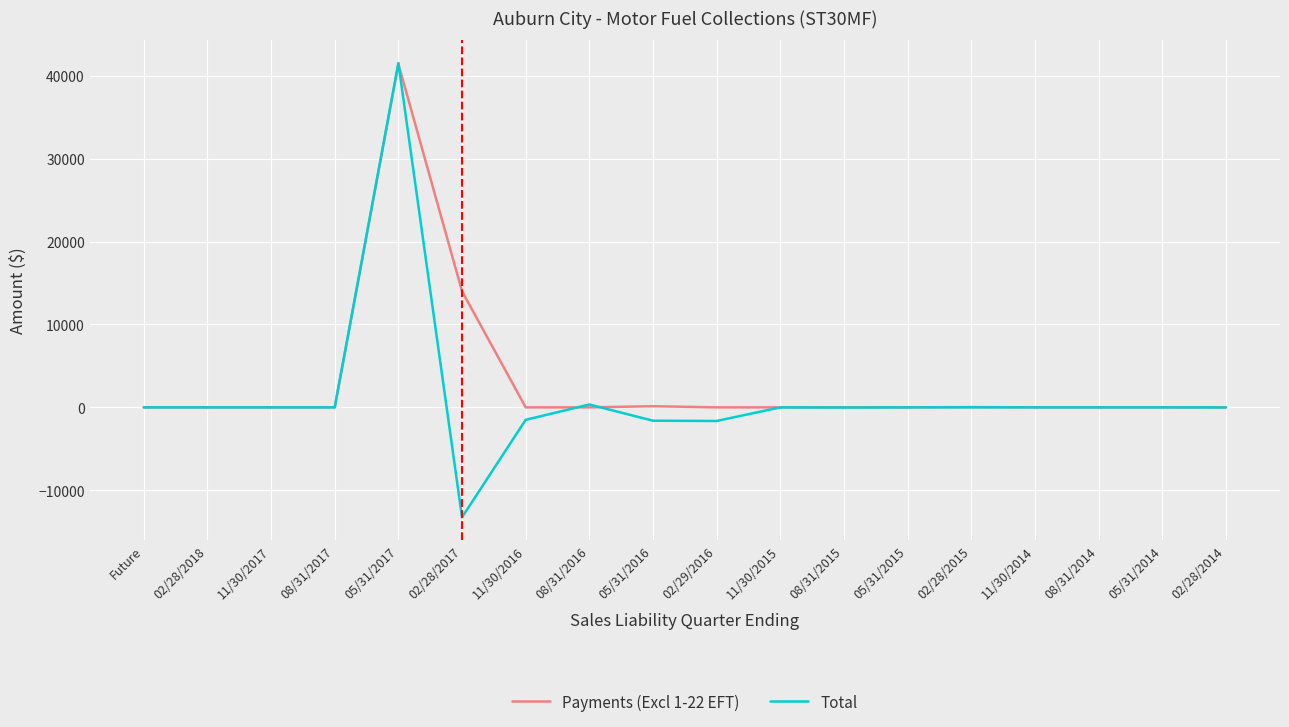

The Total series shows 41535.9 at 05/31/2017. True or false?

True